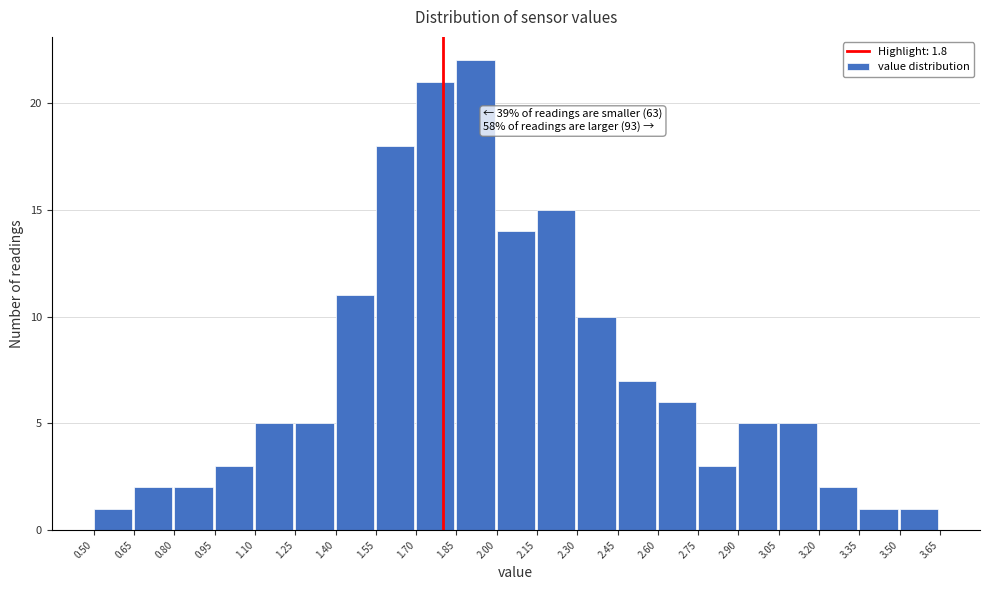

Which range on the x-axis has the tallest bar?

1.85 to 2.00